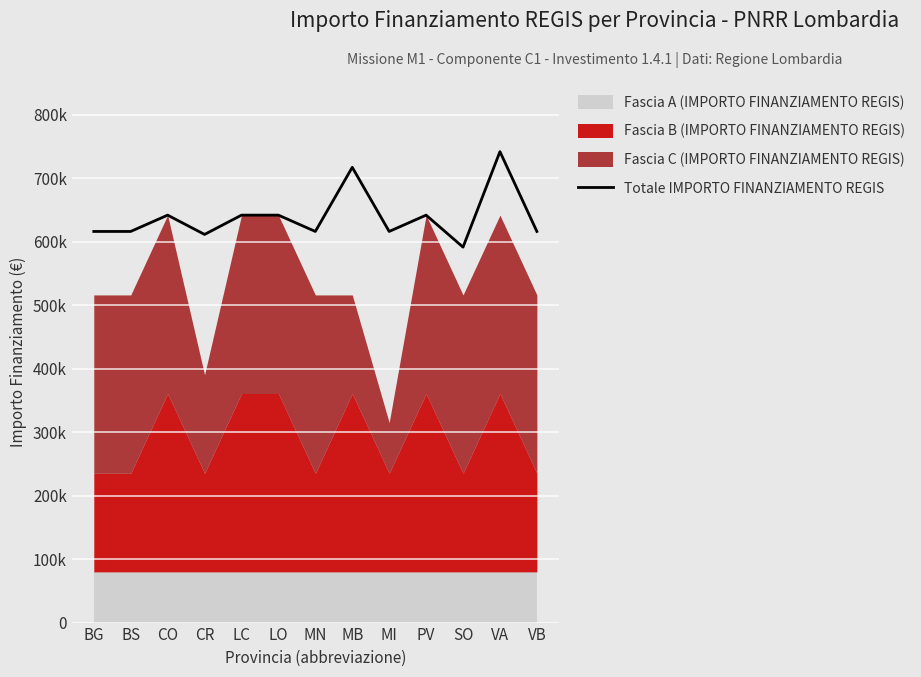

What is the sum of all values?

8309214